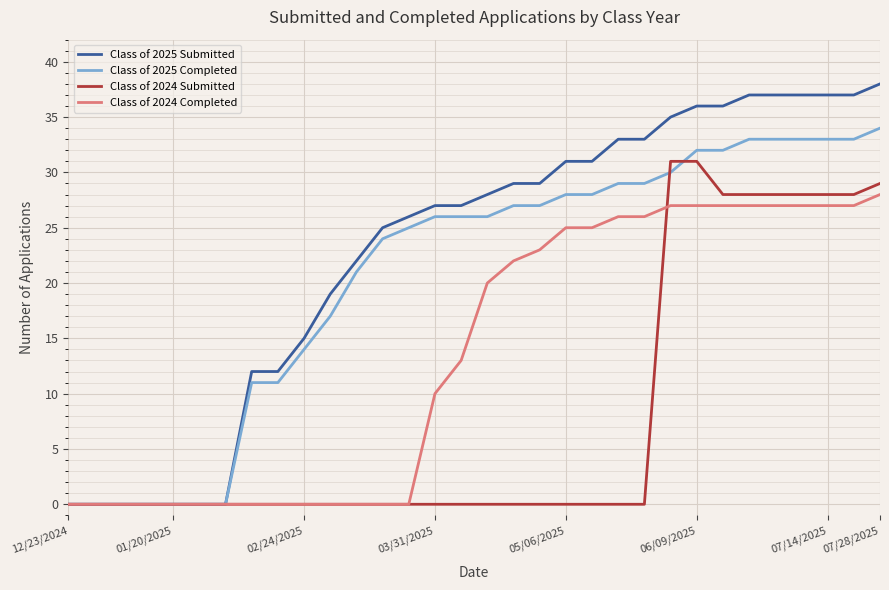

At how many categories does at least one series exceed 30?

13